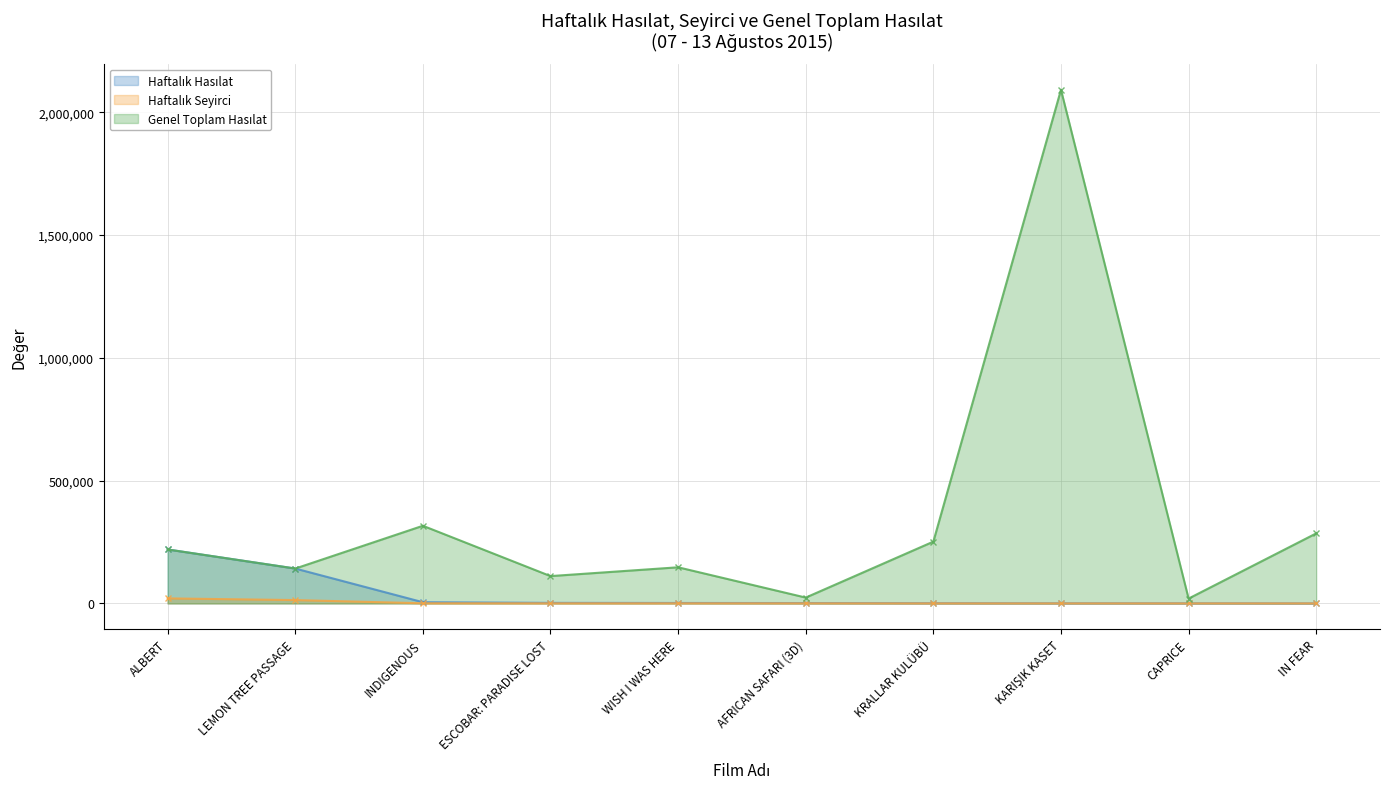

What value does the Genel Toplam Hasılat series have at WISH I WAS HERE?

147049.4